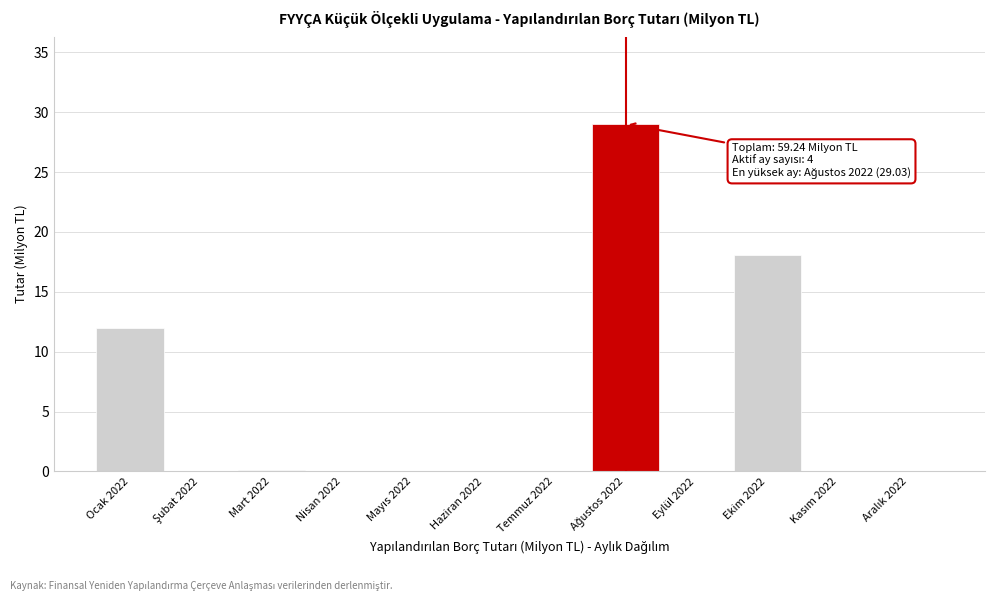

What is the change in value from Ocak 2022 to Nisan 2022?

-12.0